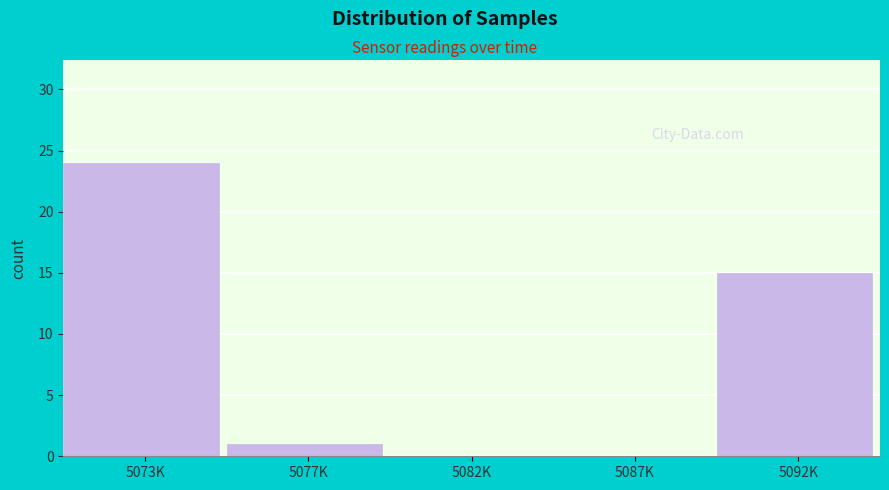

Reading left to right, list all the values displayed in this chart.

5073K=24	5077K=1	5082K=0	5087K=0	5092K=15